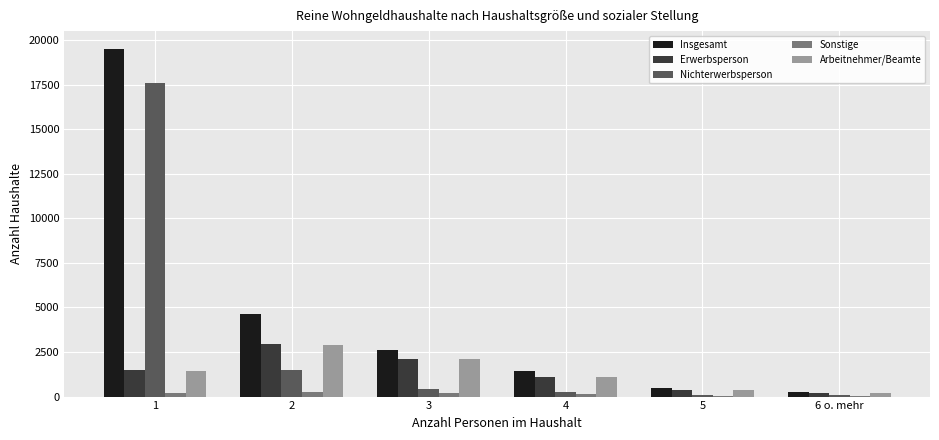

Is it true that Nichterwerbsperson equals 95 at 5?

True